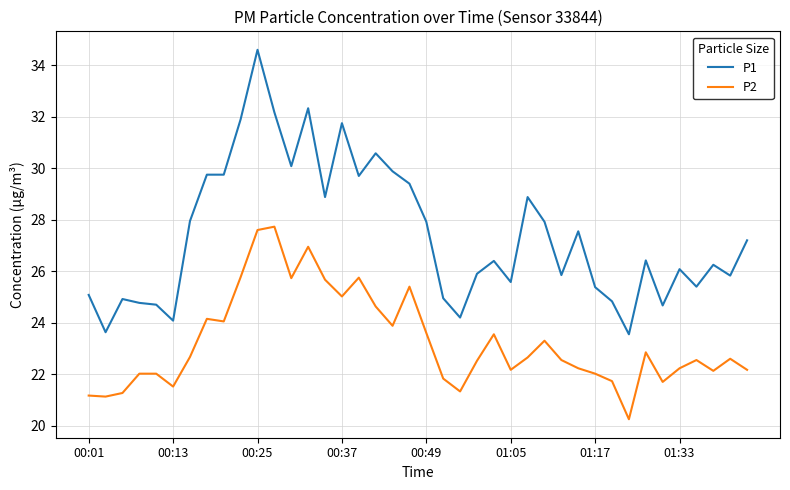

Which series has the largest total across all categories?

P1